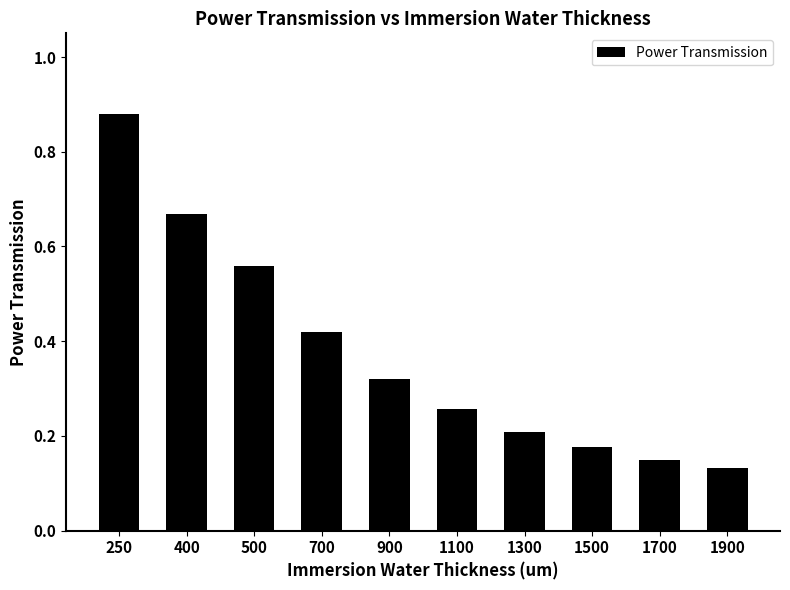

Count the number of data series in this chart.

1